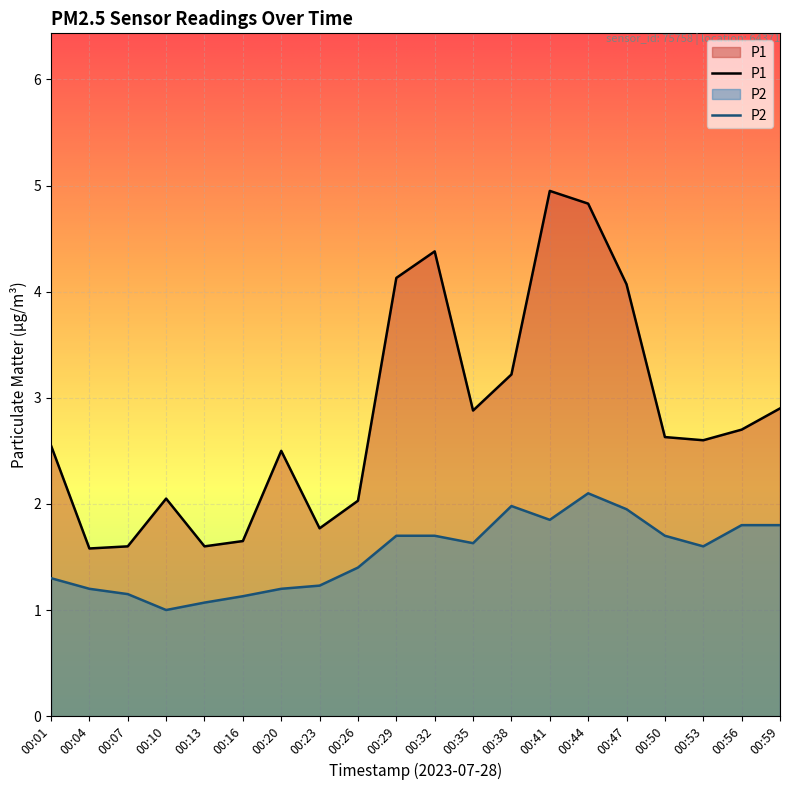

How many categories are shown in the chart?

20